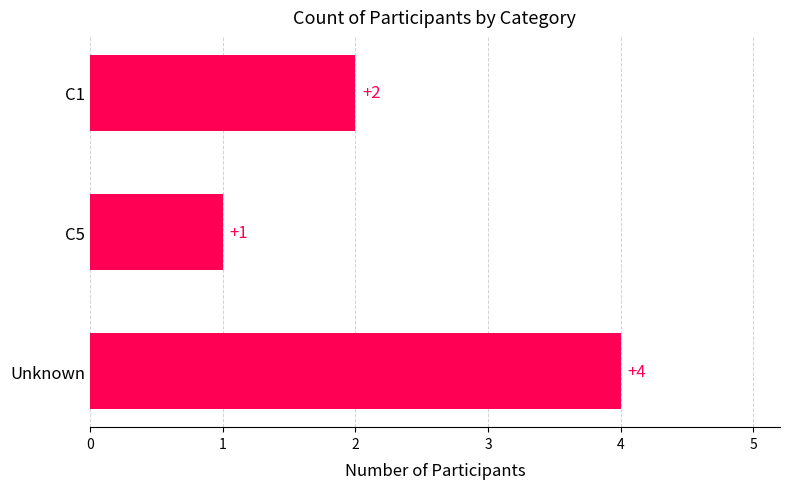

Are the bars grouped side by side (vs. stacked)?

No